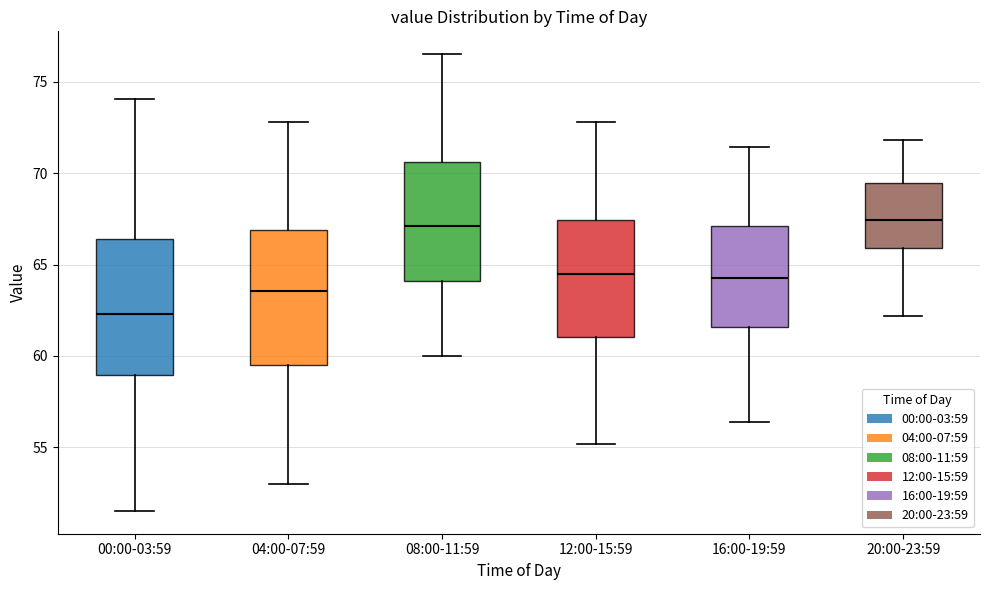

Where does the median line of the box for 04:00-07:59 sit on the y-axis? The values are not printed on the chart, so give them approximately, as read against the axis.

63.5